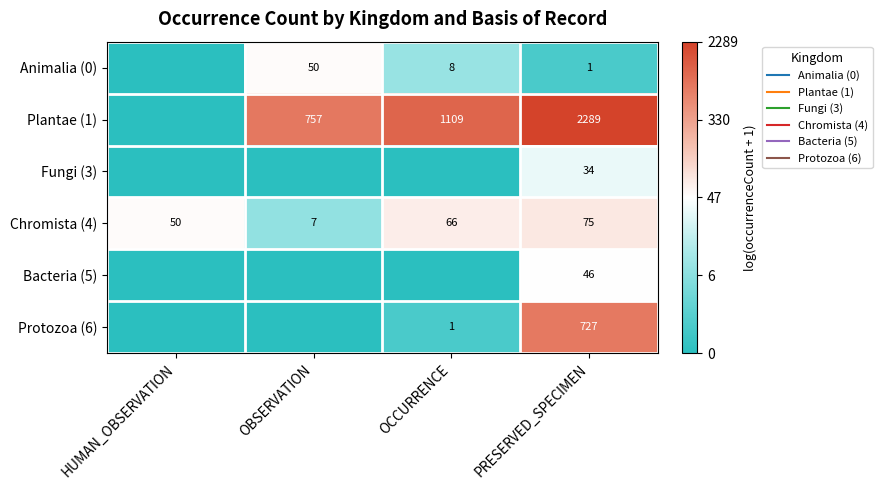

Rank the categories by Animalia (0) value from lowest to highest.

HUMAN_OBSERVATION, PRESERVED_SPECIMEN, OCCURRENCE, OBSERVATION